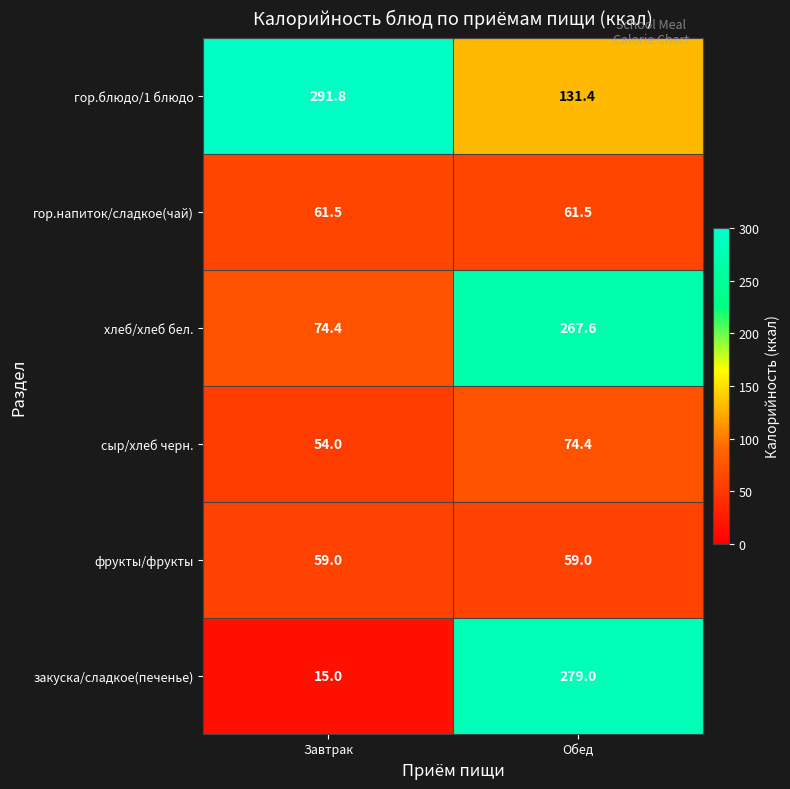

At which label is сыр/хлеб черн. closest to 64?

Завтрак